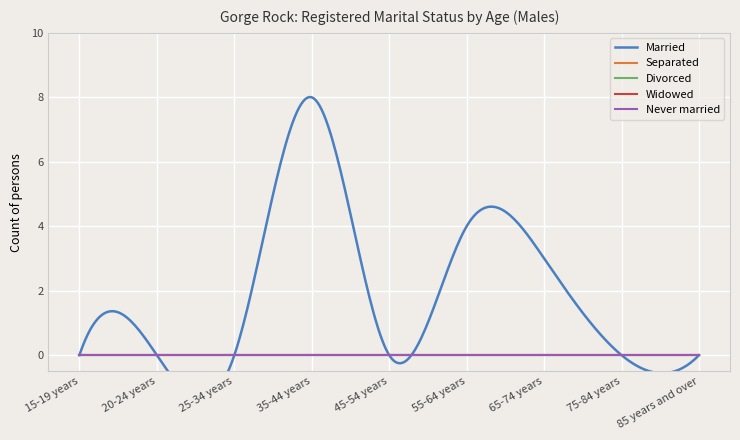

True or false: Widowed and Divorced cross at least once.

False